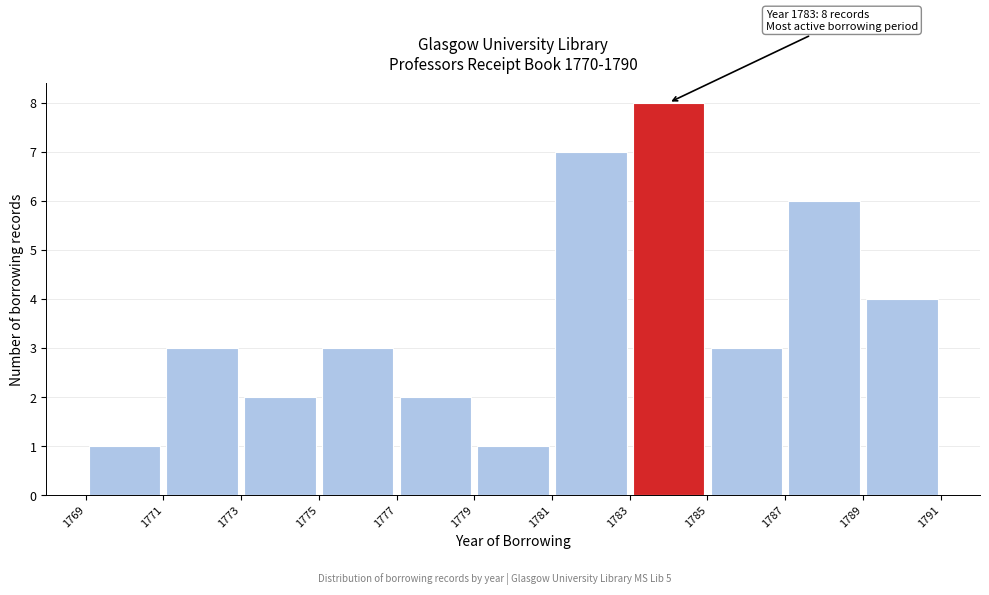

Over which range of the x-axis is the bar tallest?

1783 to 1785